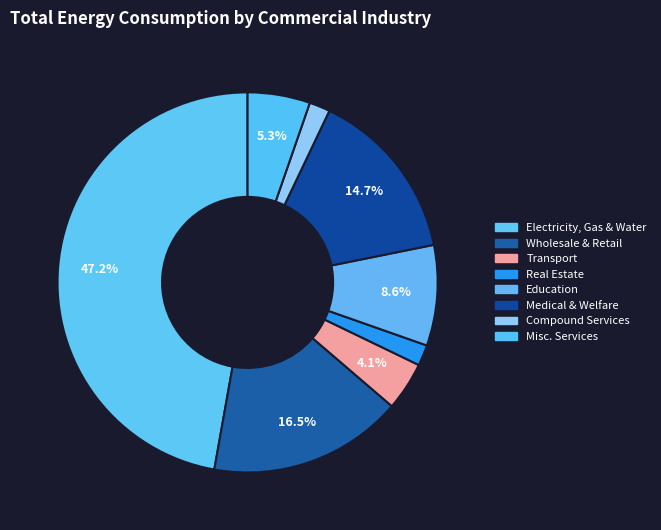

Count the number of slices in the pie.

8